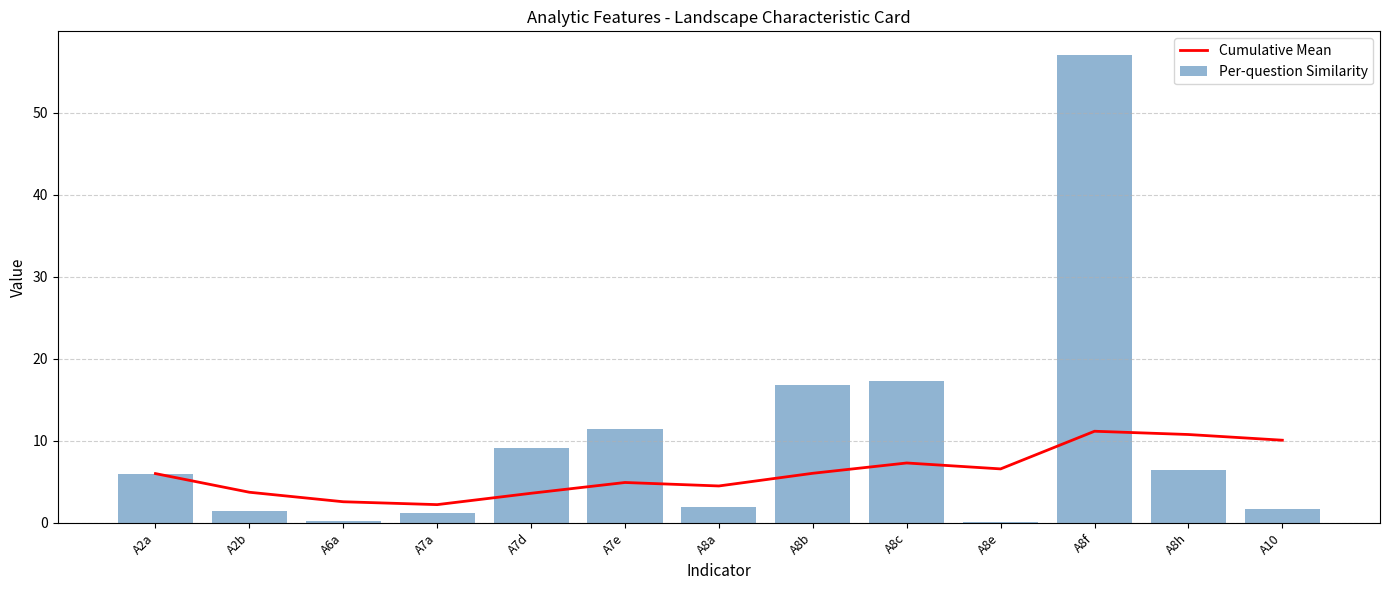

What is the minimum value shown in the chart?

0.1